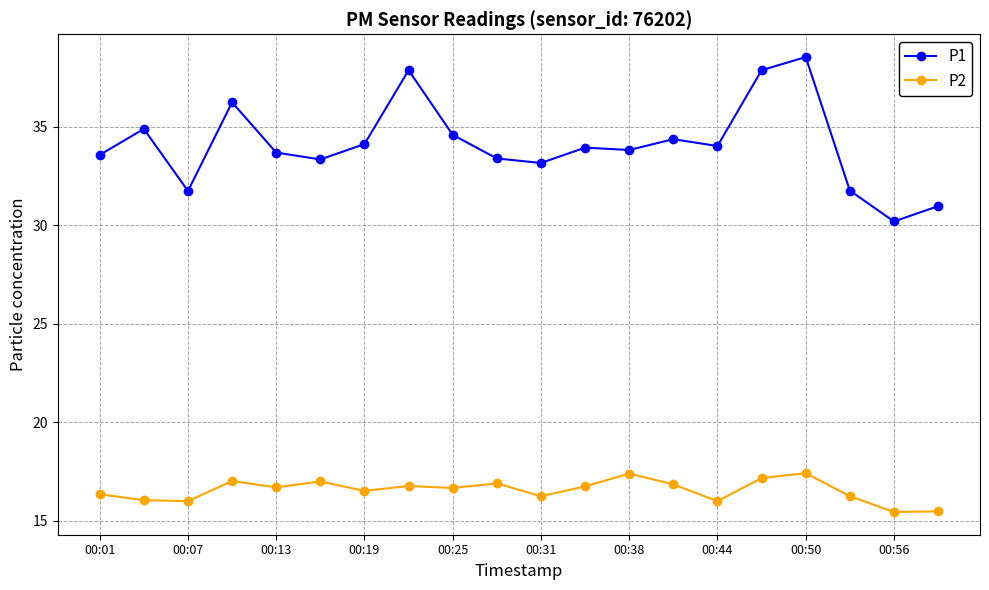

Which series has the largest total across all categories?

P1